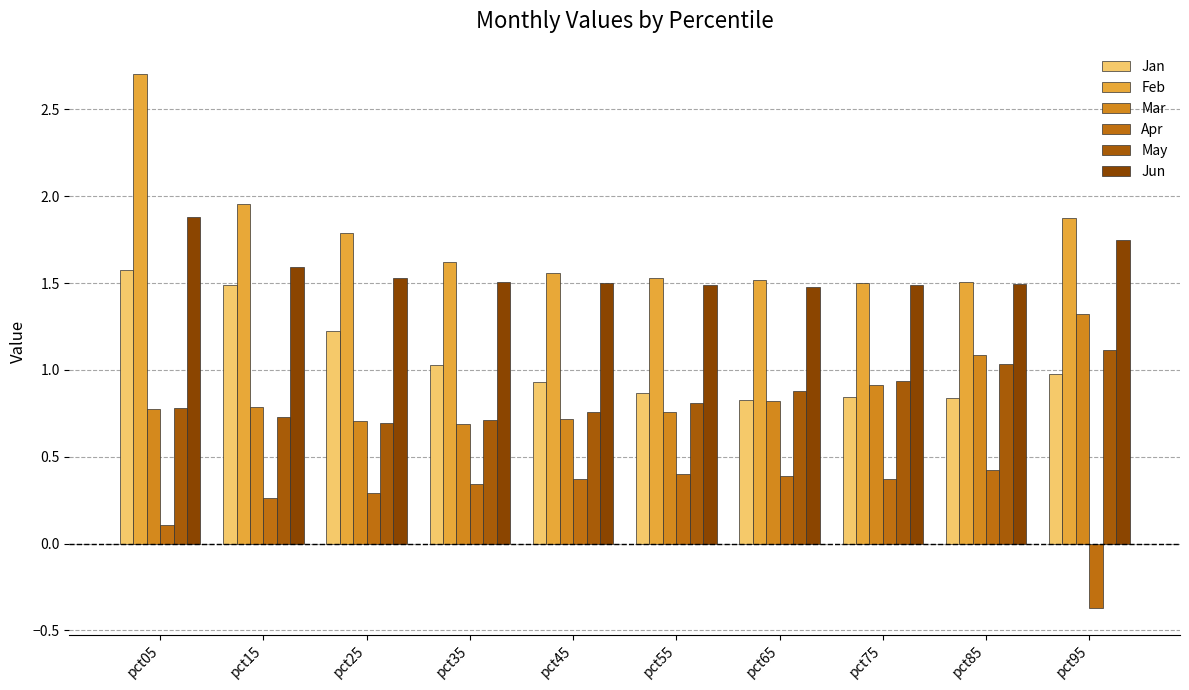

Is the value of Jan at pct05 greater than the value of Jun at pct35?

Yes